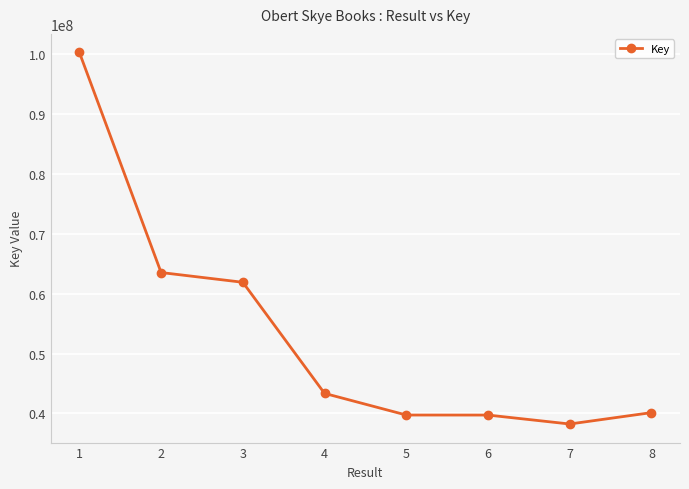

What is the greatest value displayed?

100303946